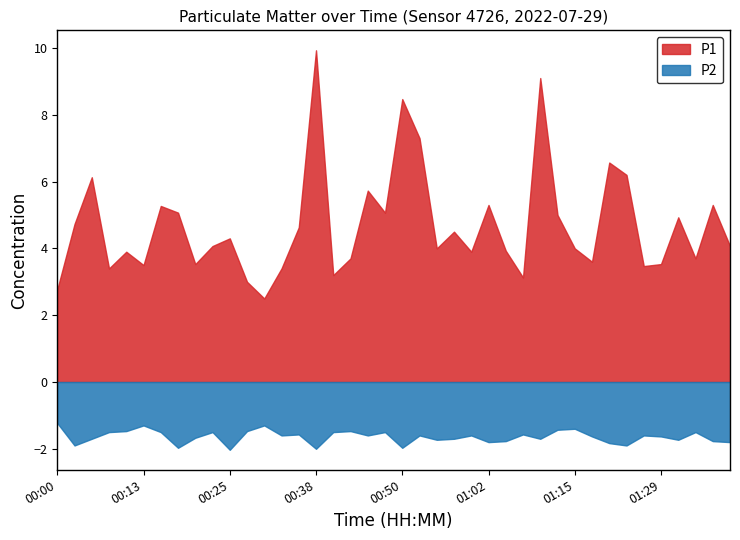

What is the maximum value shown in the chart?

9.9